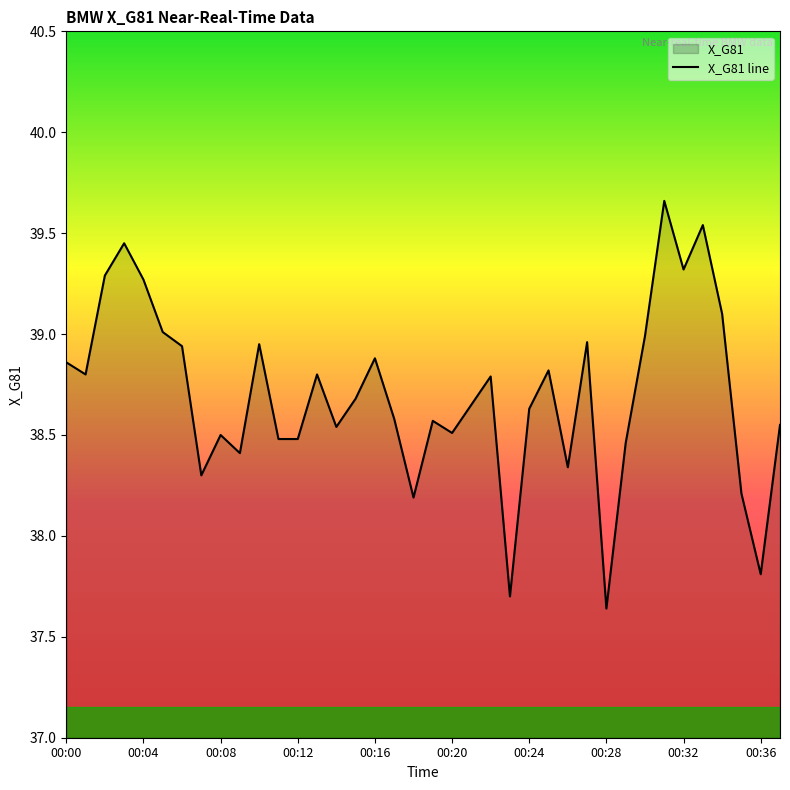

Reading left to right, transcribe all the data shown in this chart.

38.9	38.8	39.3	39.5	39.3	39.0	38.9	38.3	38.5	38.4	39.0	38.5	38.5	38.8	38.5	38.7	38.9	38.6	38.2	38.6	38.5	38.6	38.8	37.7	38.6	38.8	38.3	39.0	37.6	38.5	39.0	39.7	39.3	39.5	39.1	38.2	37.8	38.5